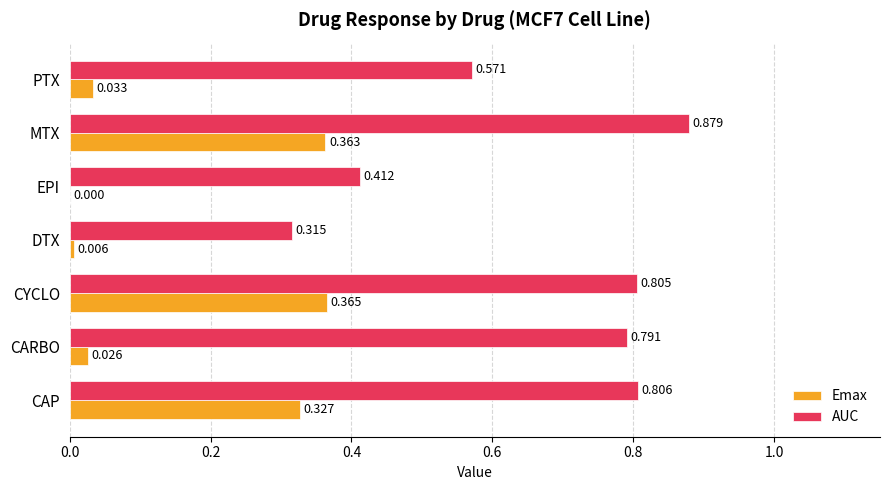

Which series has the largest total across all categories?

AUC